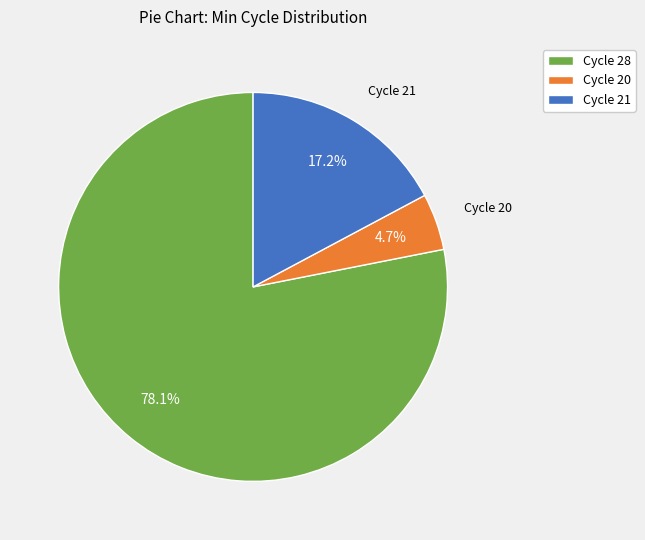

To the nearest percent, what is the average slice percentage?

33%